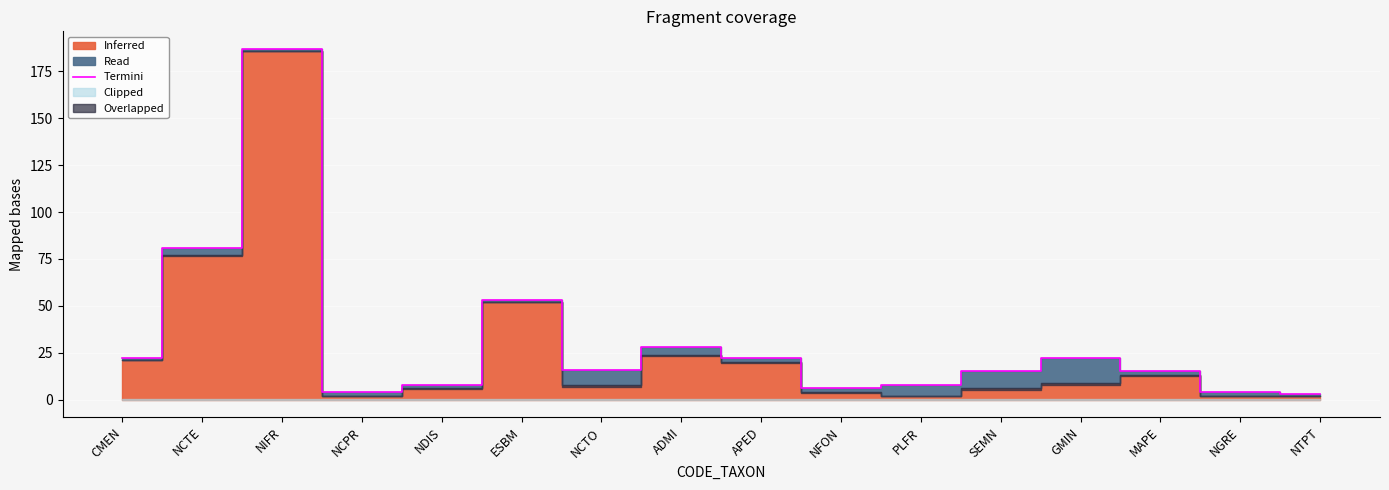

What is the sum of all values?

494